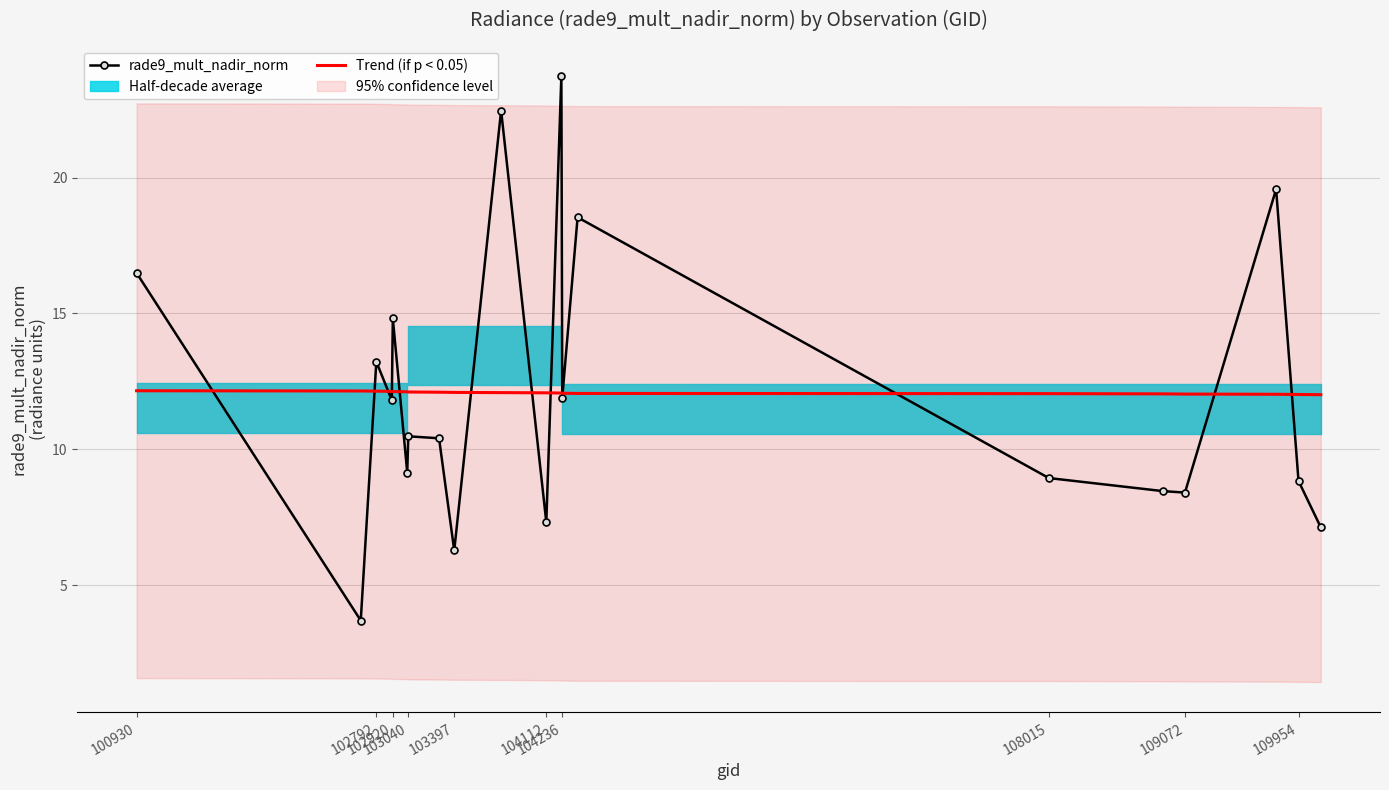

What position from the right is 103040?

17